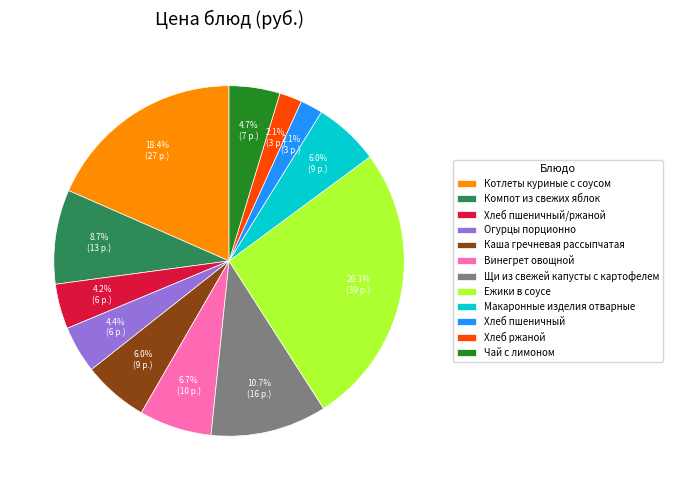

To the nearest percent, what percentage of the pie is Хлеб пшеничный/ржаной?

4%